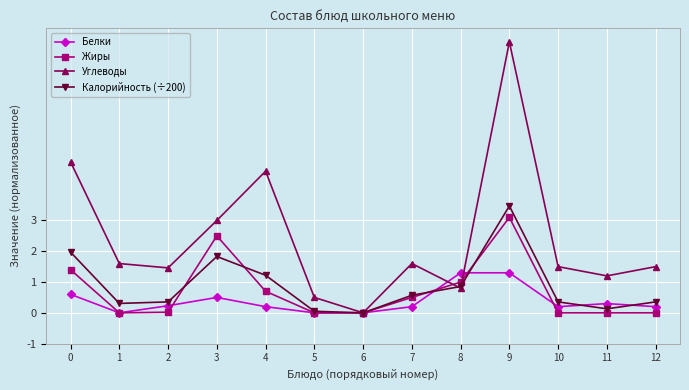

At which category is the sum across all series the highest?

9